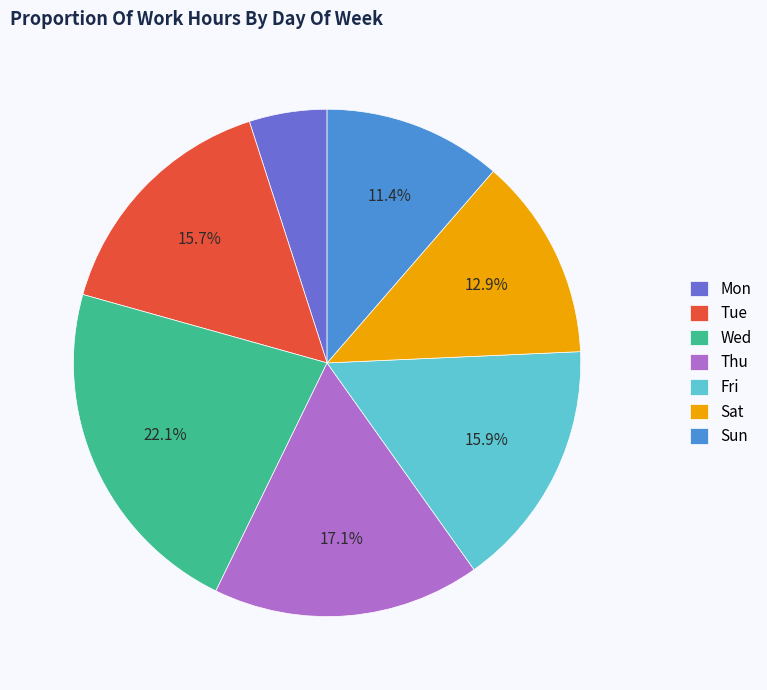

To the nearest percent, what portion does Mon represent?

5%